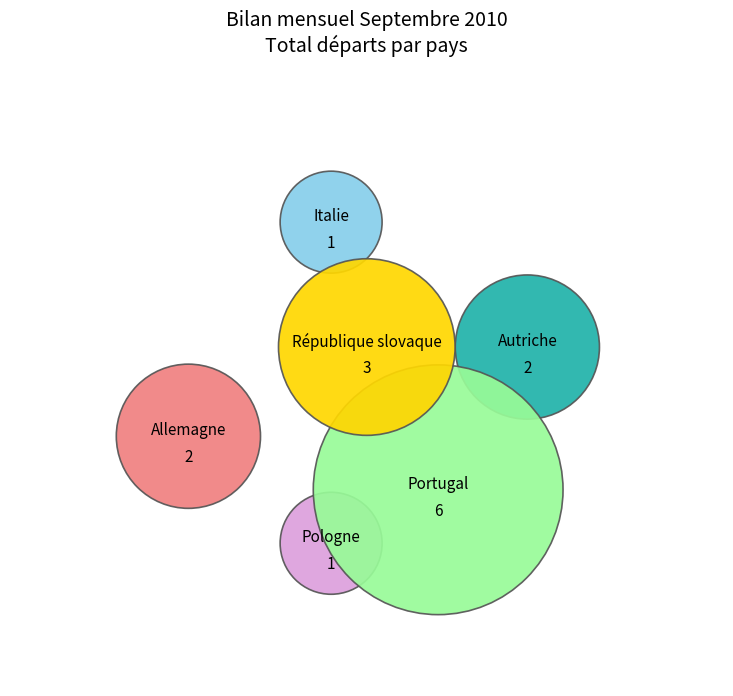

Does Pologne account for over 50% of the chart?

No